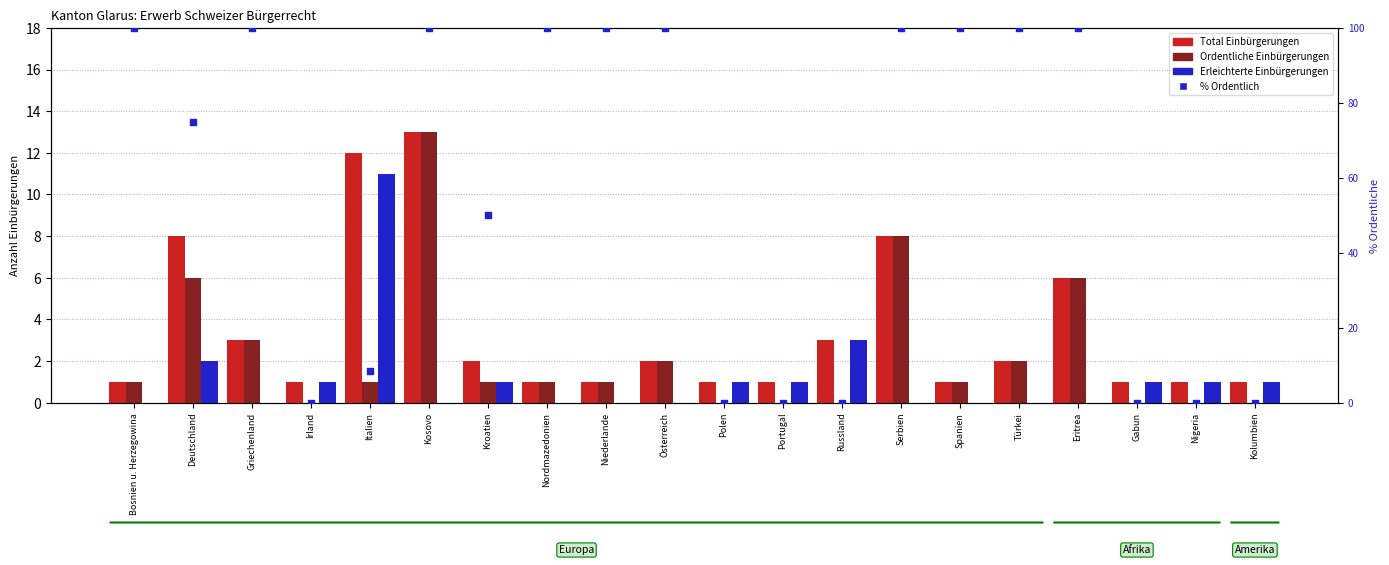

What are all the series names shown in the legend?

Total Einbürgerungen, Ordentliche Einbürgerungen, Erleichterte Einbürgerungen, % Ordentlich